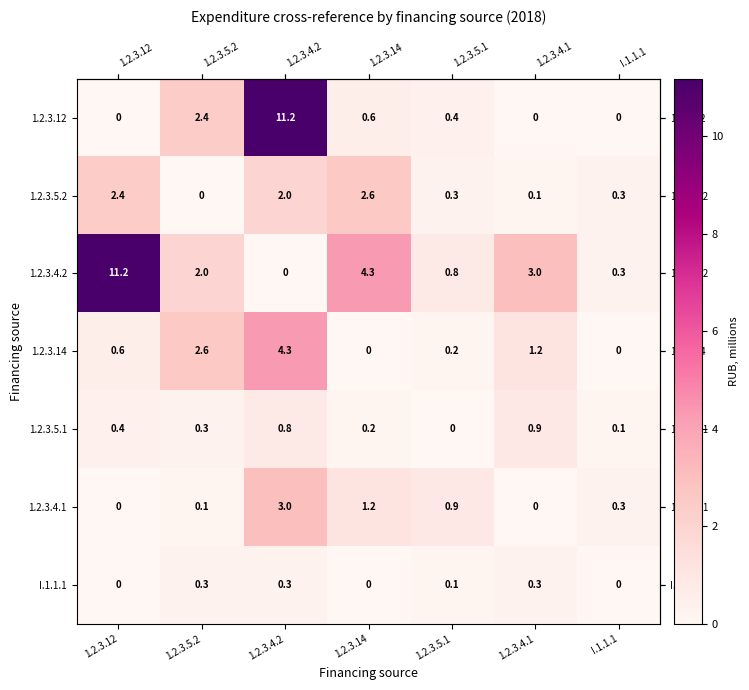

How many distinct data groups are displayed?

7